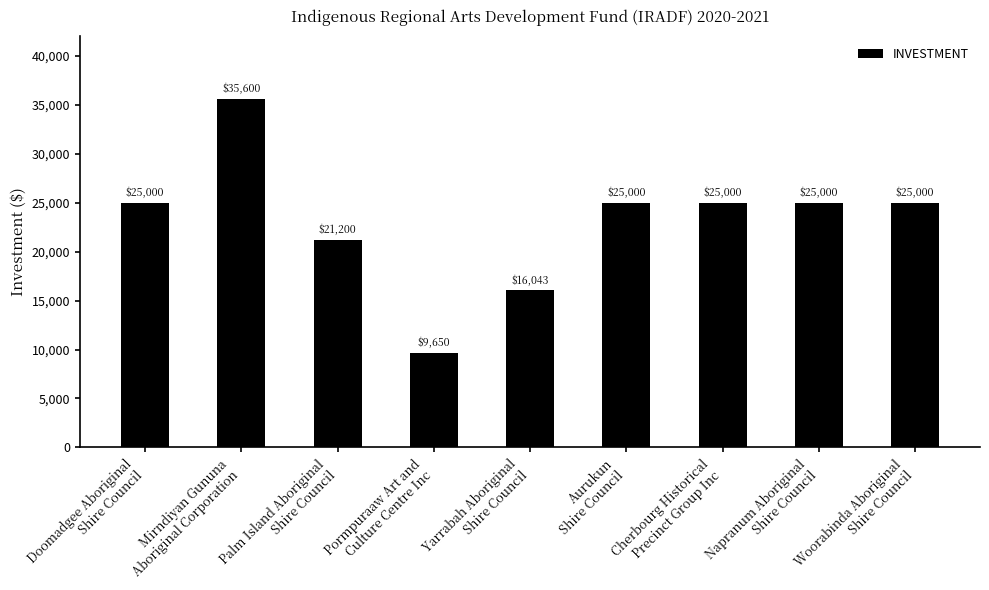

Which label corresponds to the smallest value in the chart?

Pormpuraaw Art and
Culture Centre Inc